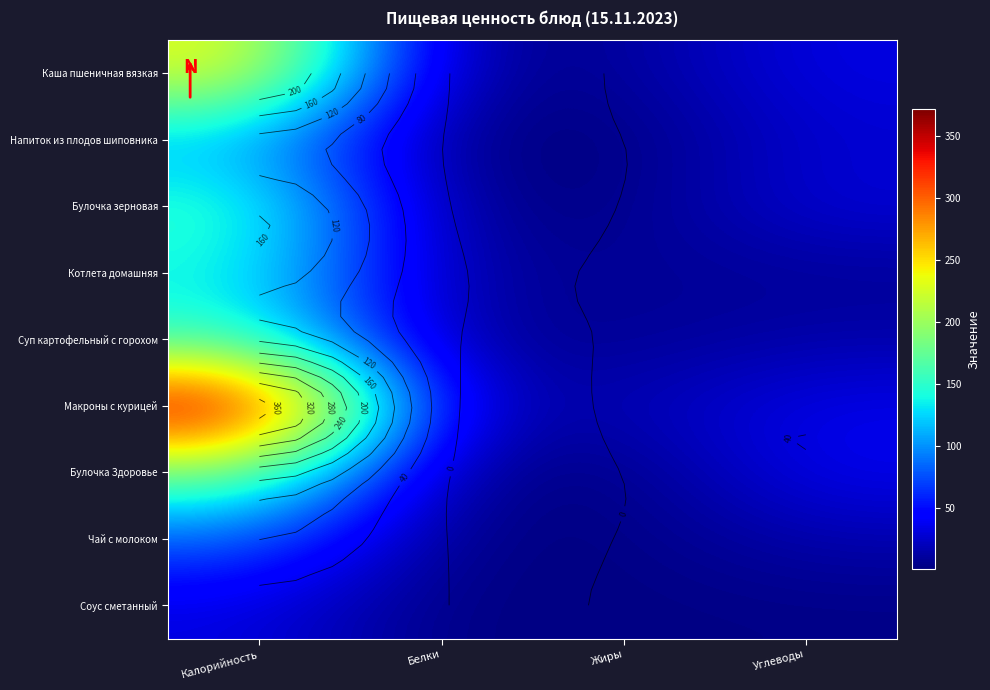

Between Калорийность and Углеводы, which series saw the biggest shift?

Макроны с курицей